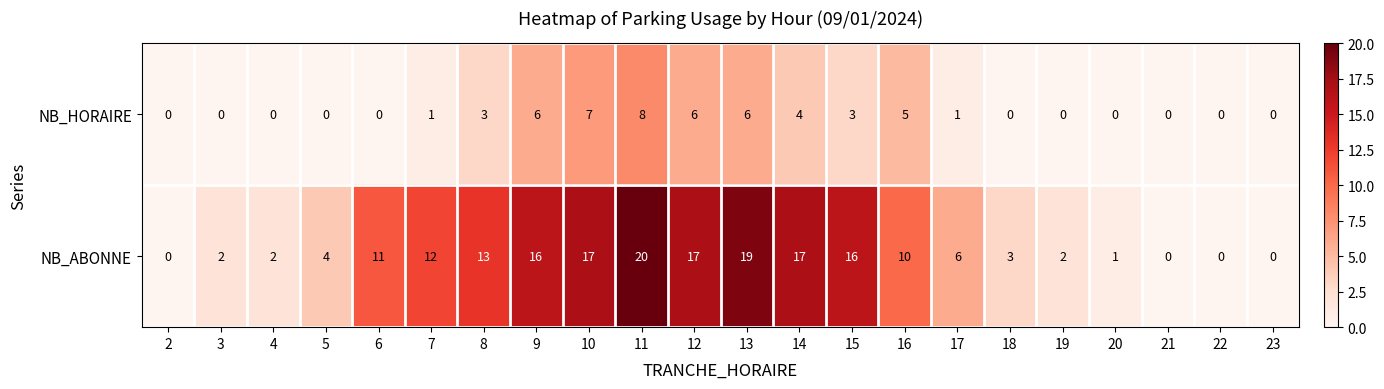

Which series has the largest total across all categories?

NB_ABONNE